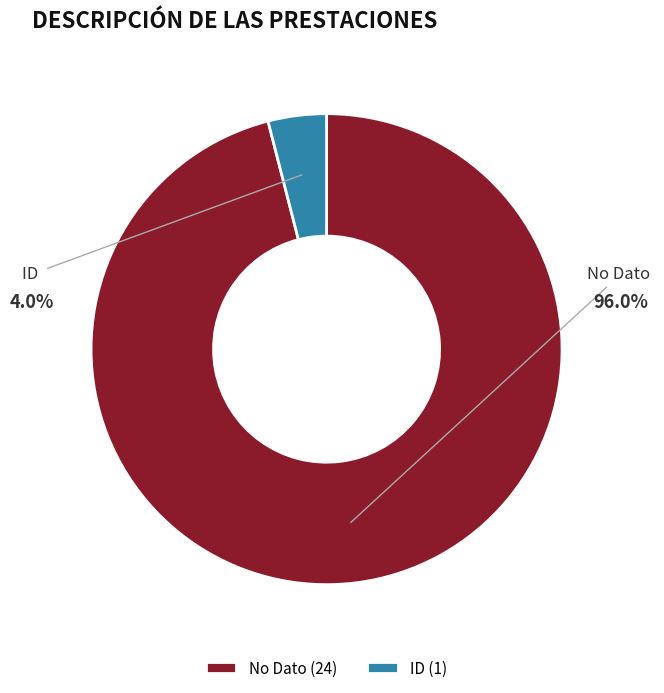

What percentage do No Dato and ID together represent?

100.0%